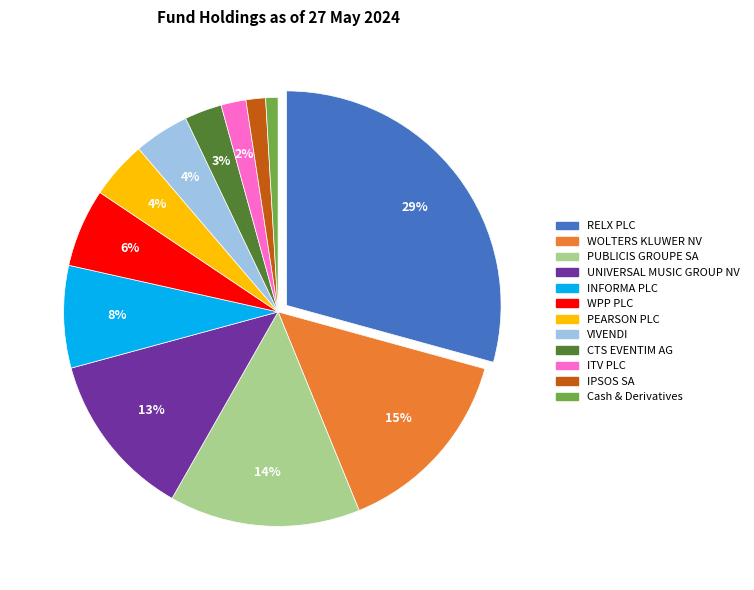

What is the change in value from UNIVERSAL MUSIC GROUP NV to Cash & Derivatives?

-11.6